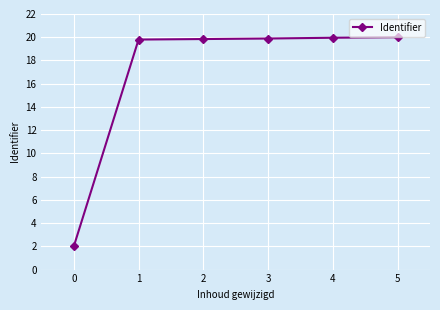

What is the smallest value displayed?

2.0